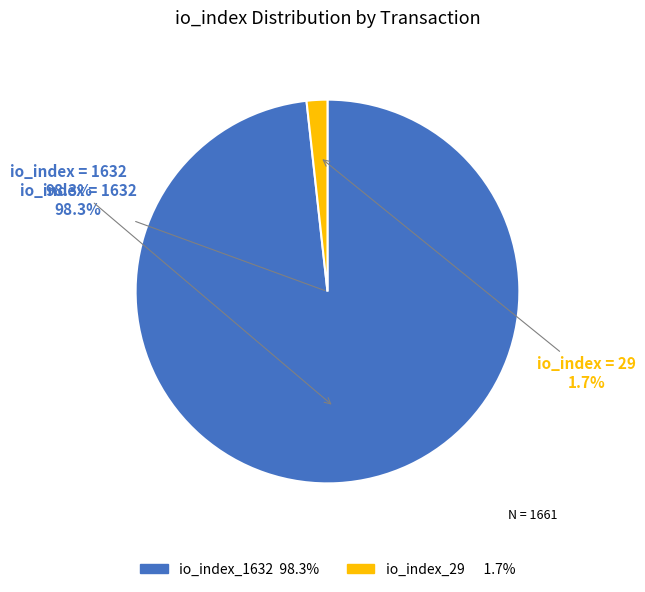

Is there a majority slice in this chart?

Yes